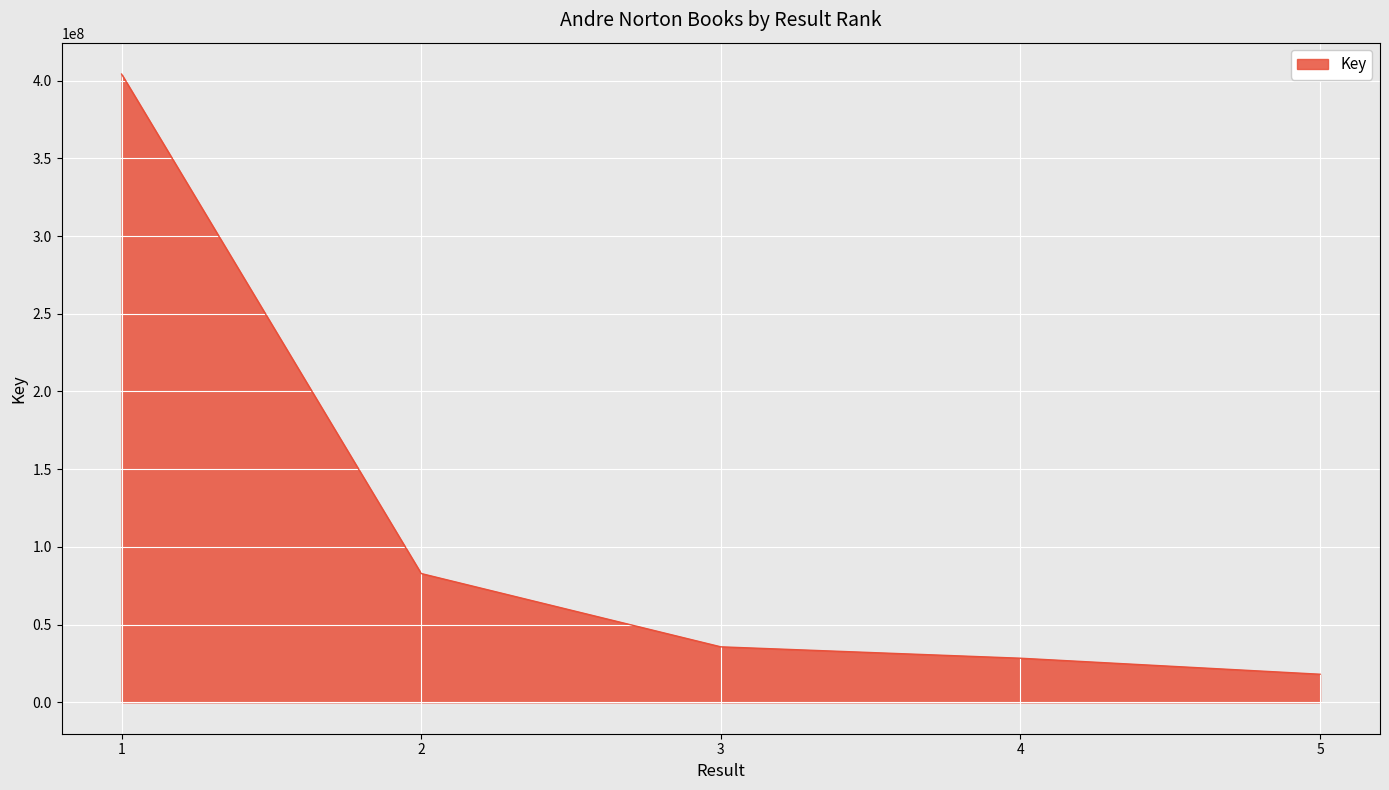

What is the difference between the maximum and second lowest values?

375818793